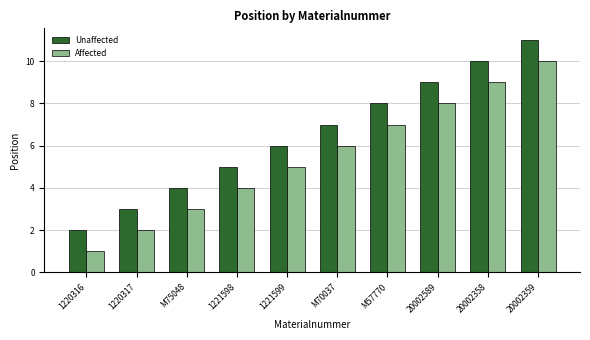

How many distinct data groups are displayed?

2